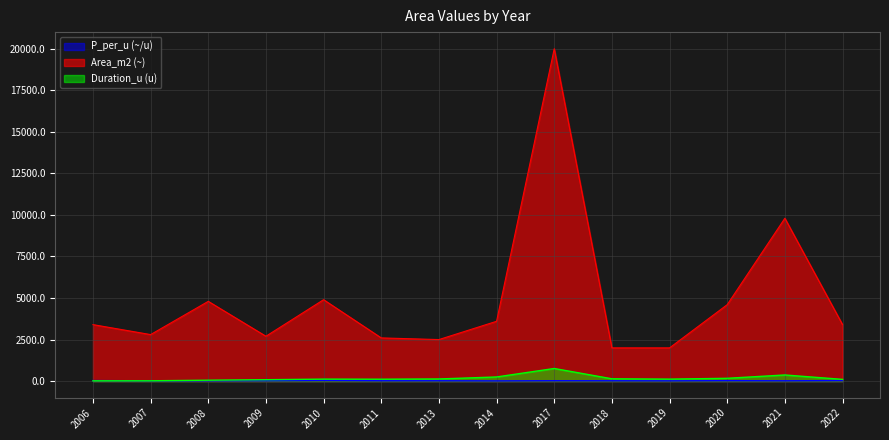

Rank the series at 2009 from highest to lowest value.

Area_m2, Duration_u, P_per_u